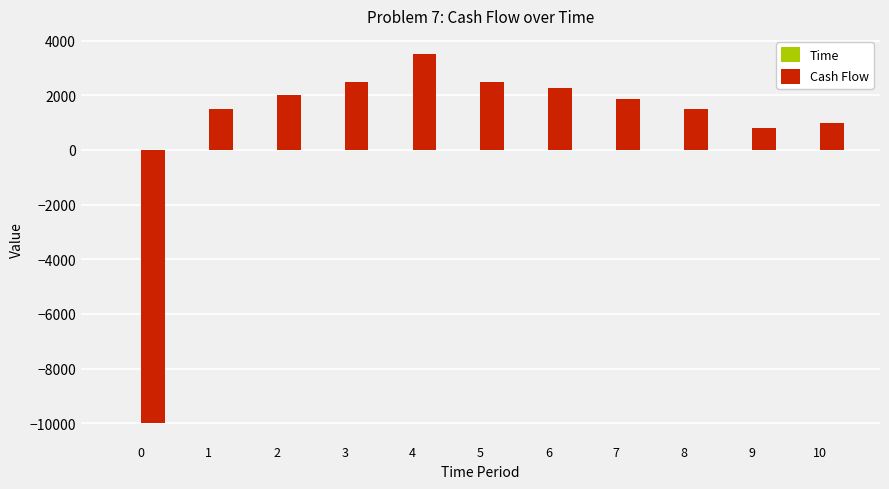

The value of Cash Flow at 1 is 1500. True or false?

True